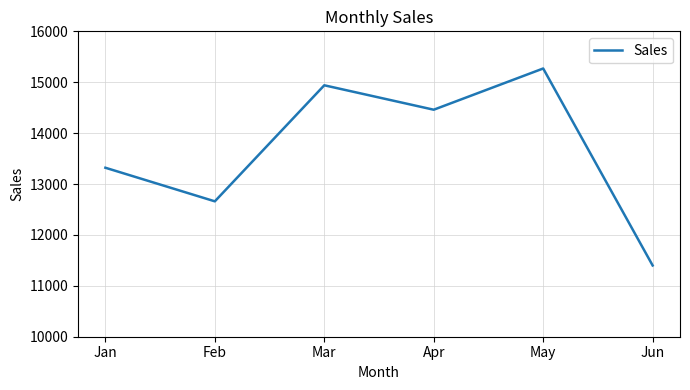

Approximately how many times larger is the value at Jun compared to Apr?

0.8